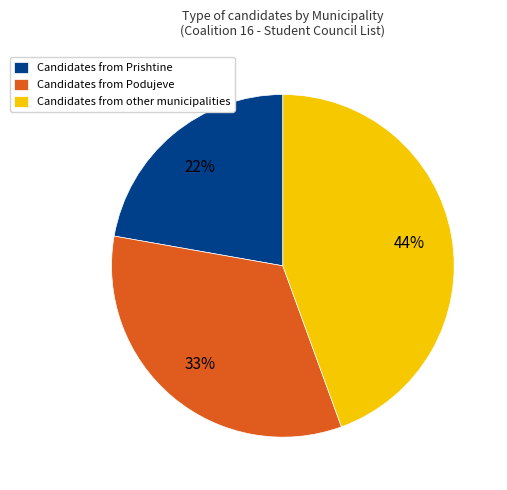

To the nearest percent, what is the average slice percentage?

33%